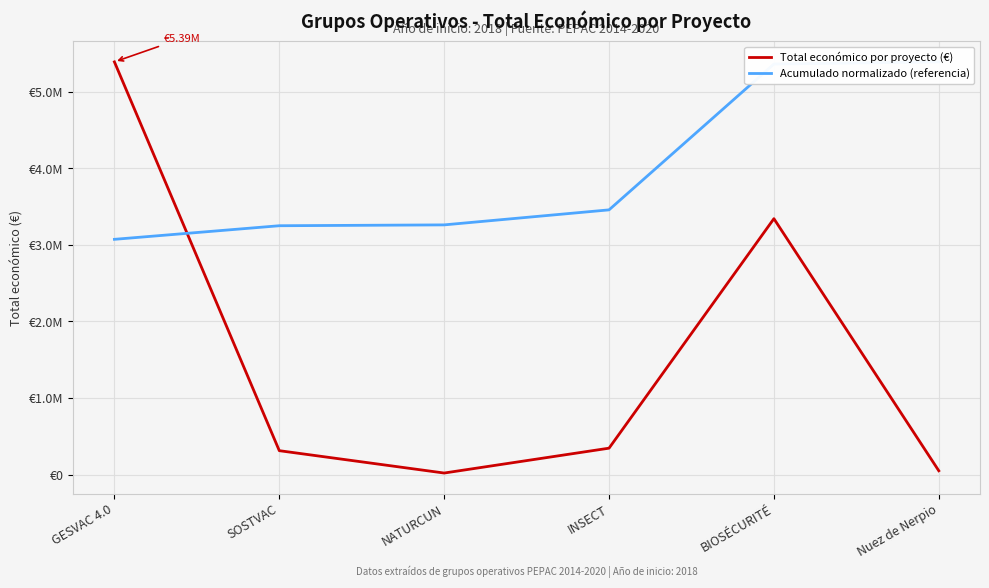

How many values in the Total económico por proyecto (€) series exceed 344243?

2